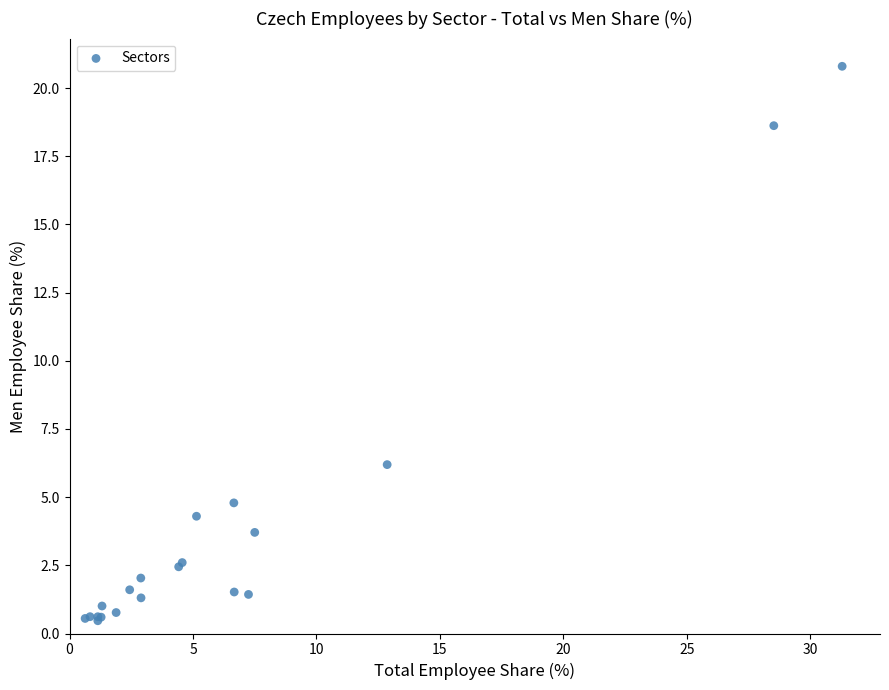

What Y value in the scatter plot is closest to 10?

6.2